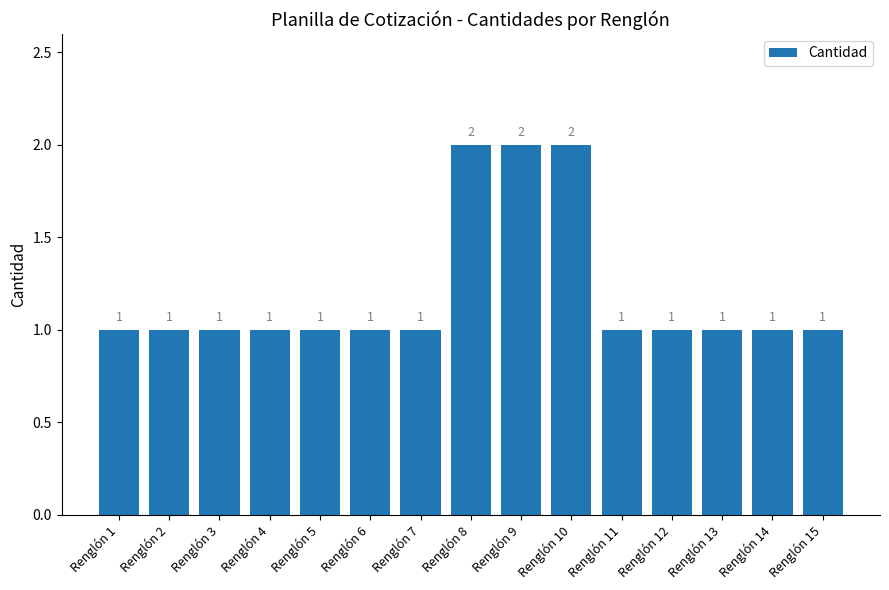

What is the ratio of the value at Renglón 10 to the value at Renglón 9?

1.0